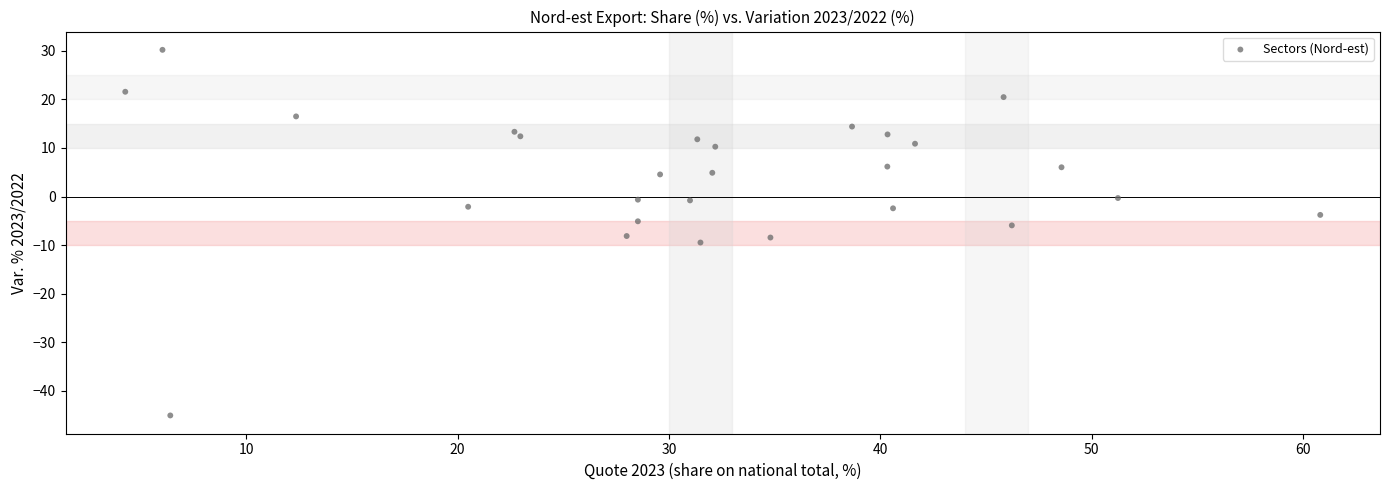

What is the range of Y values (max minus min)?

75.3